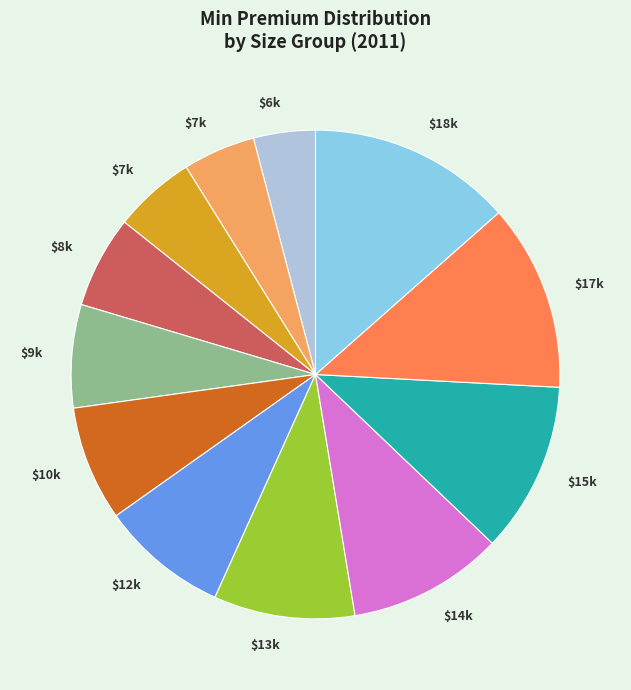

Is there a majority slice in this chart?

No